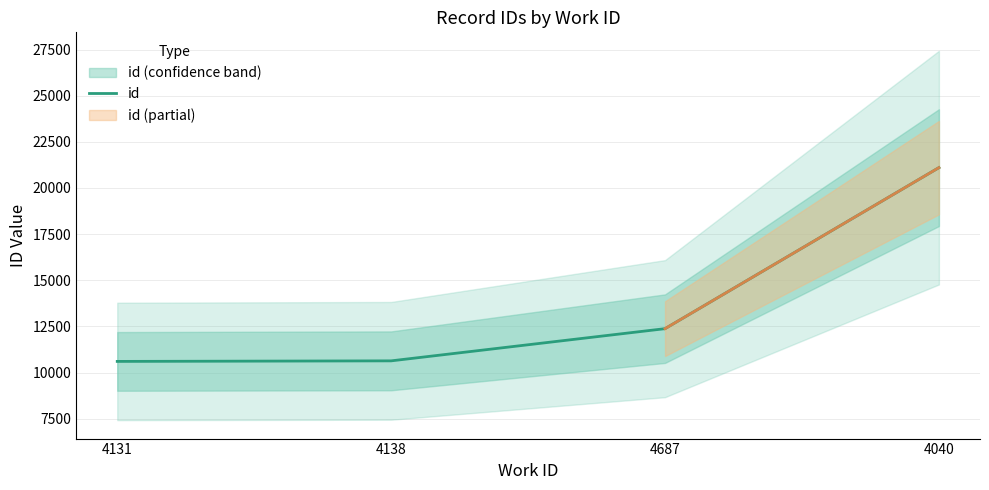

What position from the left is 4687?

3